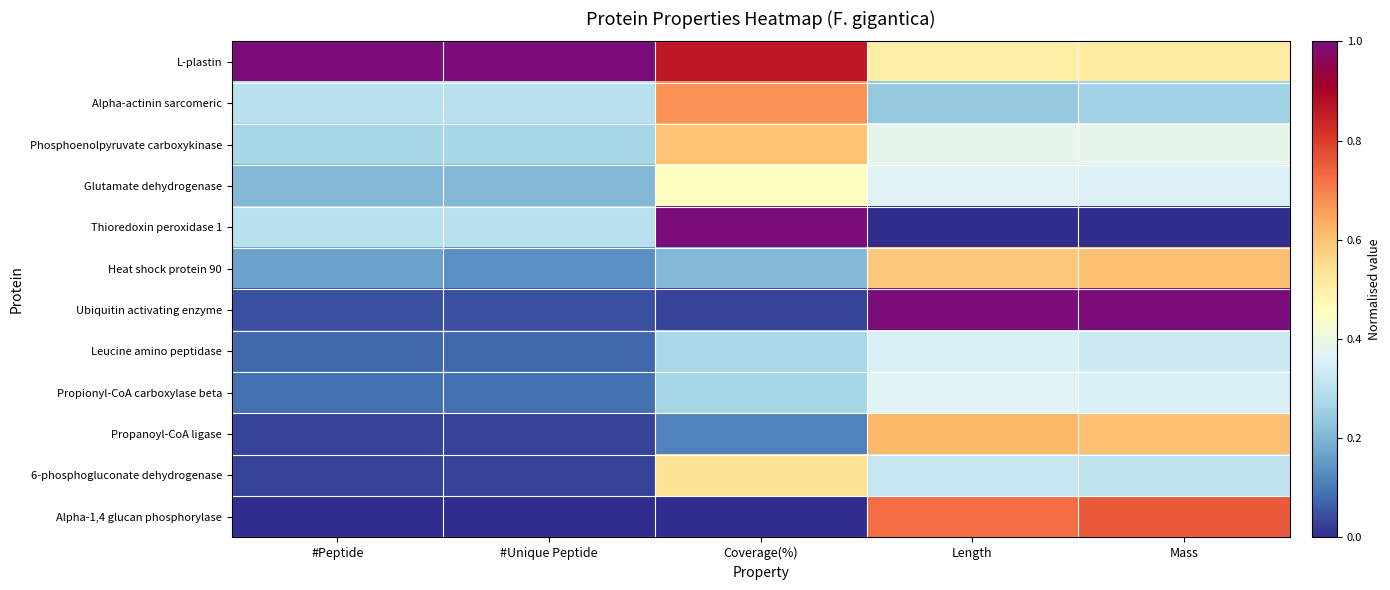

What is the greatest value displayed?

1.0